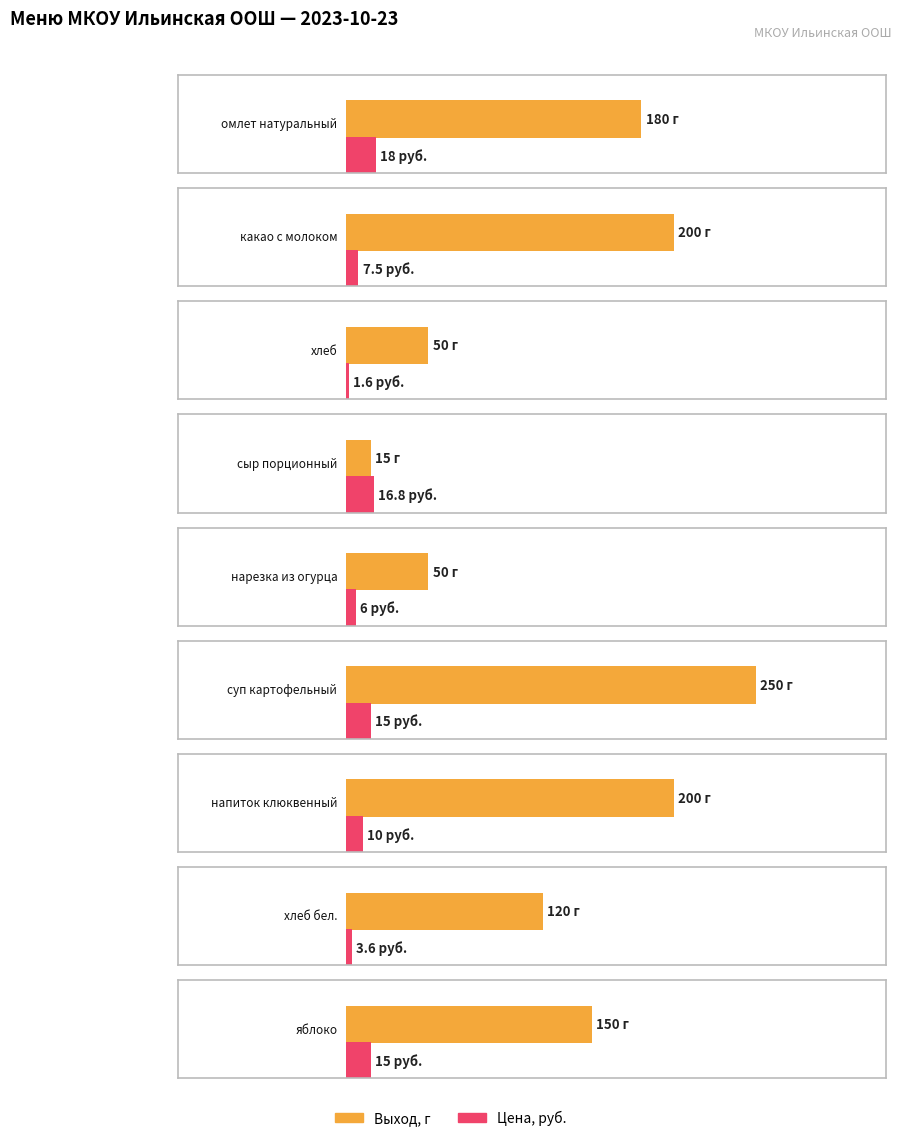

Reading right to left, transcribe all the data shown in this chart.

Выход, г: 150.0	120.0	200.0	250.0	50.0	15.0	50.0	200.0	180.0
Цена: 15.0	3.6	10.0	15.0	6.0	16.8	1.6	7.5	18.0